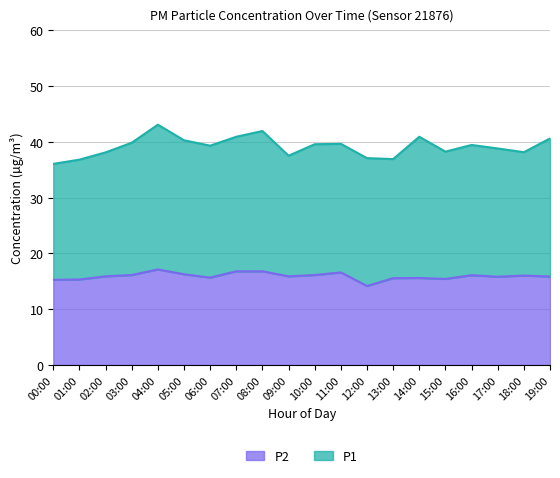

True or false: the data shows 20.8 at 14:00.

False